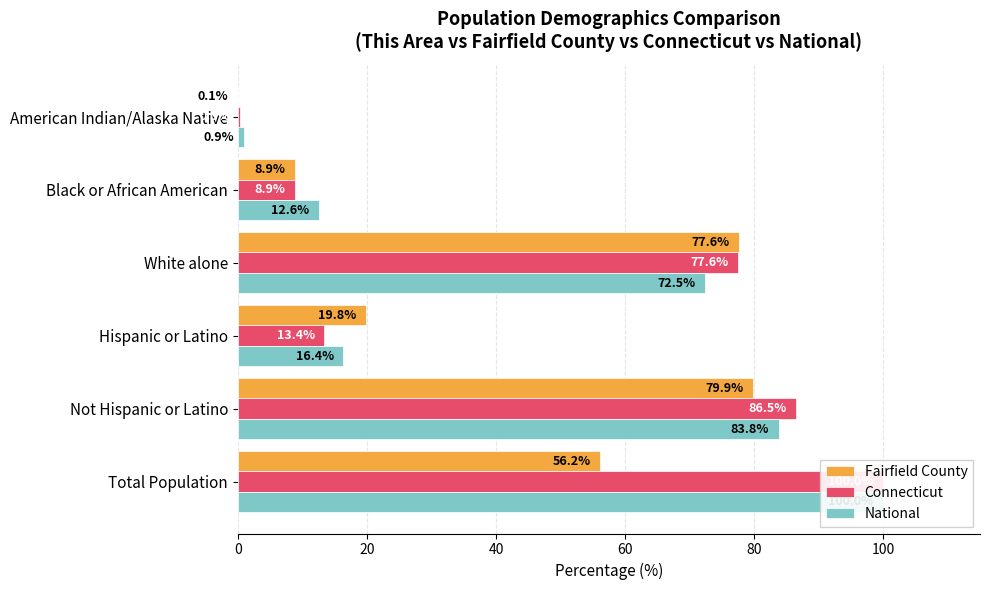

Reading left to right, what are all the values shown in this chart?

Fairfield County: 56.2	79.9	19.8	77.6	8.9	0.1
Connecticut: 100.0	86.5	13.4	77.6	8.9	0.3
National: 100.0	83.8	16.4	72.5	12.6	0.9